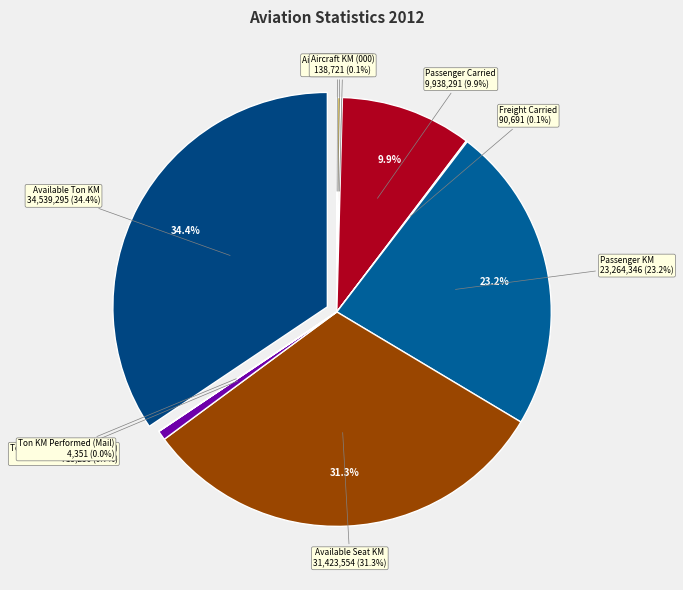

The Available Ton KM slice represents 40% of the pie. True or false?

False